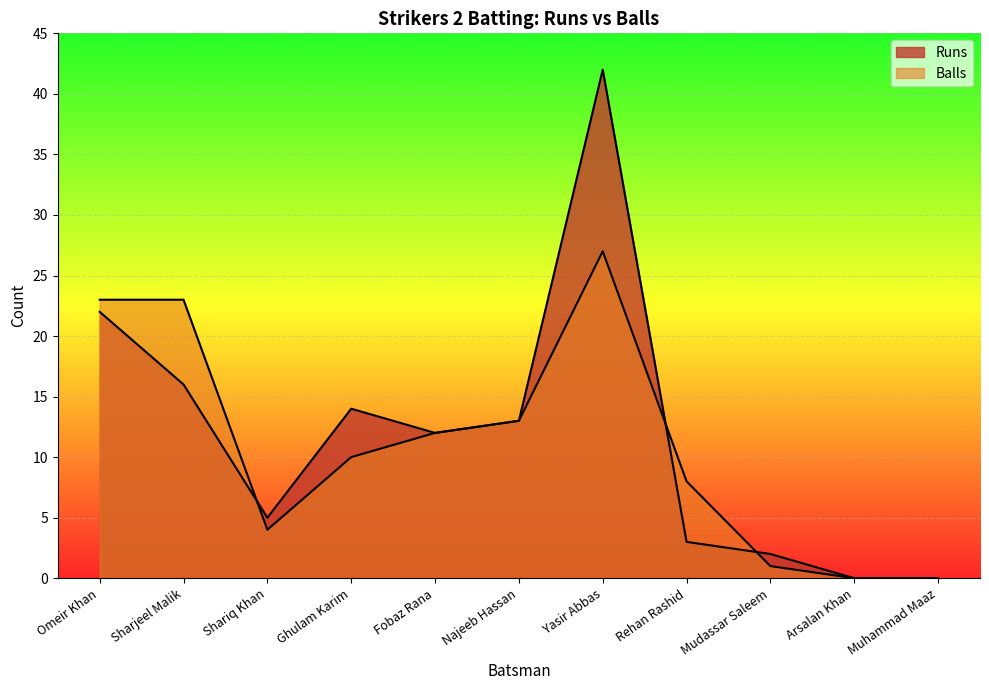

Which has a higher value, Fobaz Rana or Shariq Khan?

Fobaz Rana